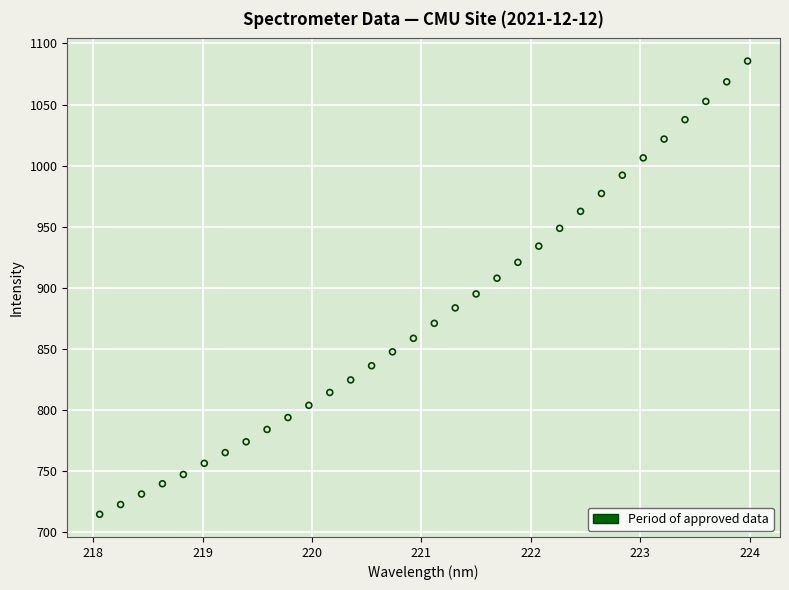

What is the range of Y values (max minus min)?

370.8